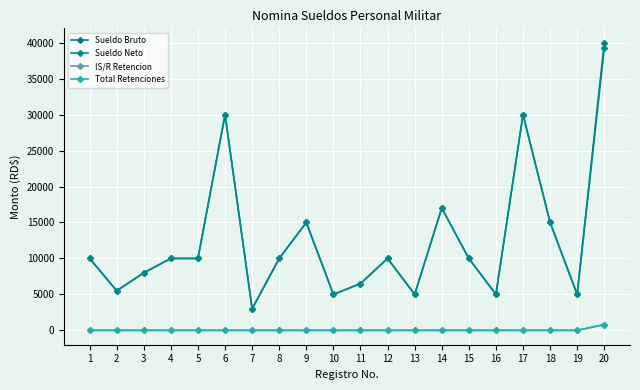

Reading left to right, what are all the values shown in this chart?

Sueldo Bruto: 1=10000.0	2=5500.0	3=8000.0	4=10000.0	5=10000.0	6=30000.0	7=3000.0	8=10000.0	9=15000.0	10=5000.0	11=6500.0	12=10000.0	13=5000.0	14=17000.0	15=10000.0	16=5000.0	17=30000.0	18=15000.0	19=5000.0	20=40000.0
Sueldo Neto: 1=10000.0	2=5500.0	3=8000.0	4=10000.0	5=10000.0	6=30000.0	7=3000.0	8=10000.0	9=15000.0	10=5000.0	11=6500.0	12=10000.0	13=5000.0	14=17000.0	15=10000.0	16=5000.0	17=30000.0	18=15000.0	19=5000.0	20=39202.8
IS/R Retencion: 1=0.0	2=0.0	3=0.0	4=0.0	5=0.0	6=0.0	7=0.0	8=0.0	9=0.0	10=0.0	11=0.0	12=0.0	13=0.0	14=0.0	15=0.0	16=0.0	17=0.0	18=0.0	19=0.0	20=797.2
Total Retenciones: 1=0.0	2=0.0	3=0.0	4=0.0	5=0.0	6=0.0	7=0.0	8=0.0	9=0.0	10=0.0	11=0.0	12=0.0	13=0.0	14=0.0	15=0.0	16=0.0	17=0.0	18=0.0	19=0.0	20=797.2